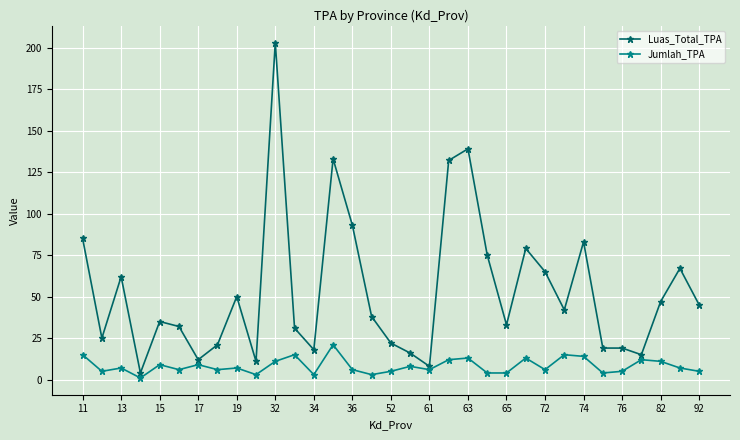

Rank the series by their maximum value, from lowest to highest.

Jumlah_TPA, Luas_Total_TPA